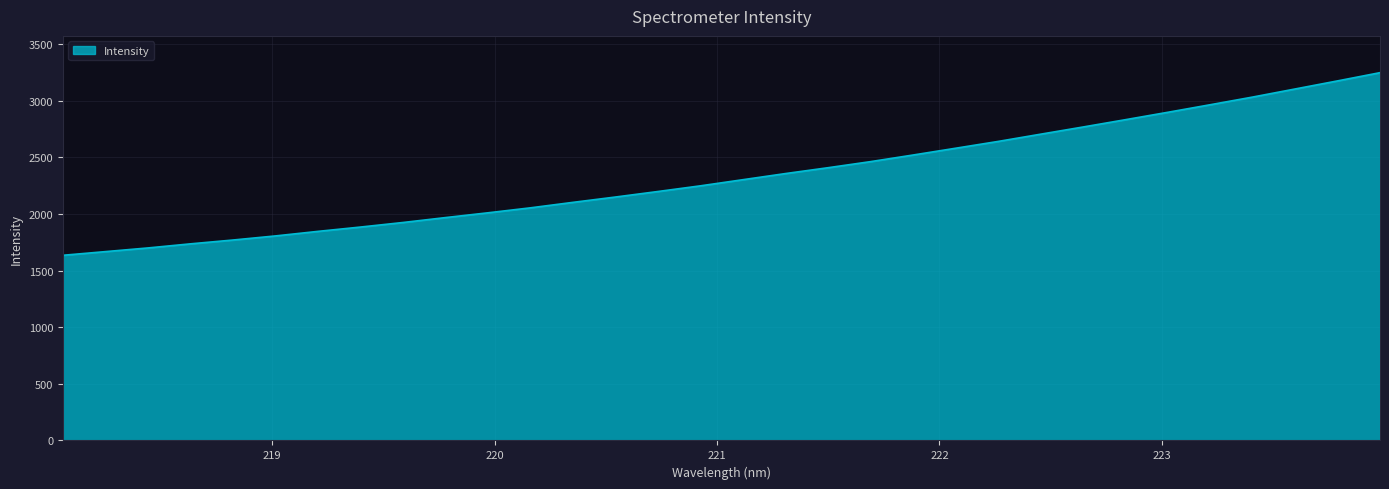

What is the average value?

2334.0